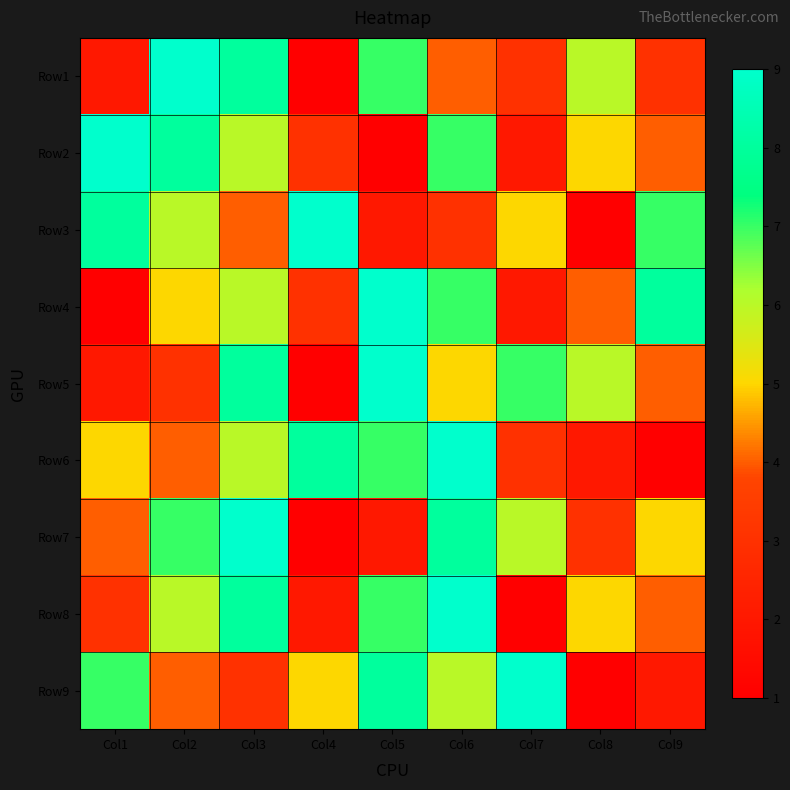

Which series changed the most between Col2 and Col3?

Row5